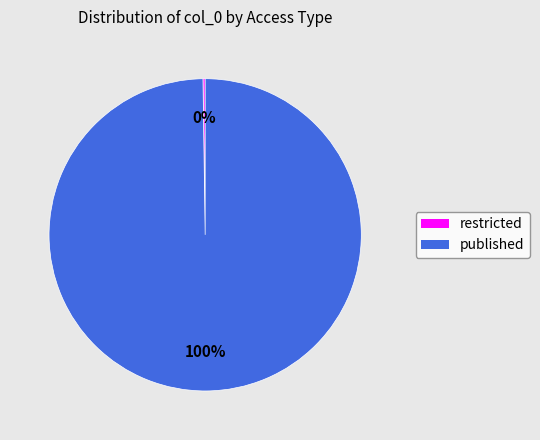

True or false: published accounts for 93% of the total.

False